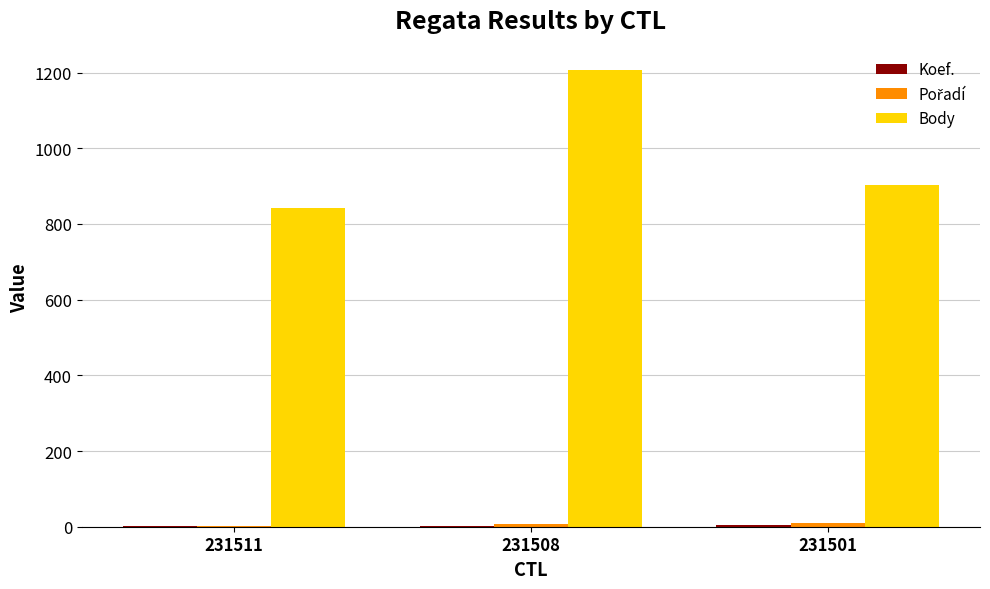

How many groups of bars are there?

3